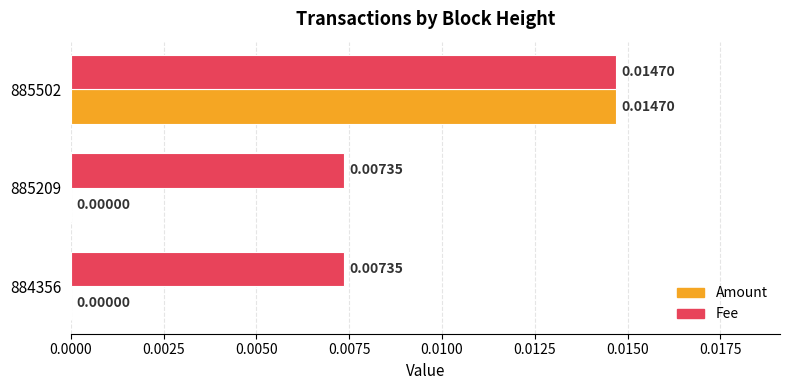

At which category is the sum across all series the highest?

885502